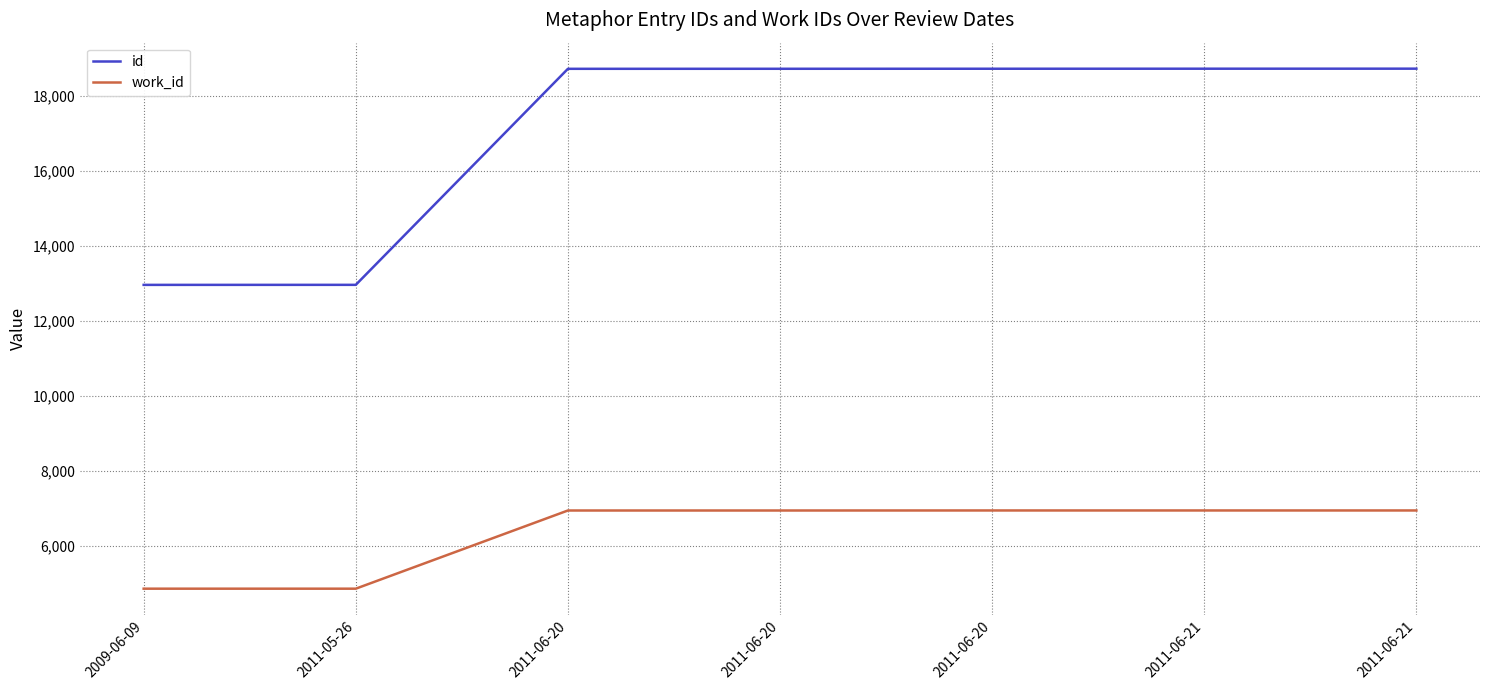

Which has a higher value, 2011-06-20 or 2009-06-09?

2011-06-20